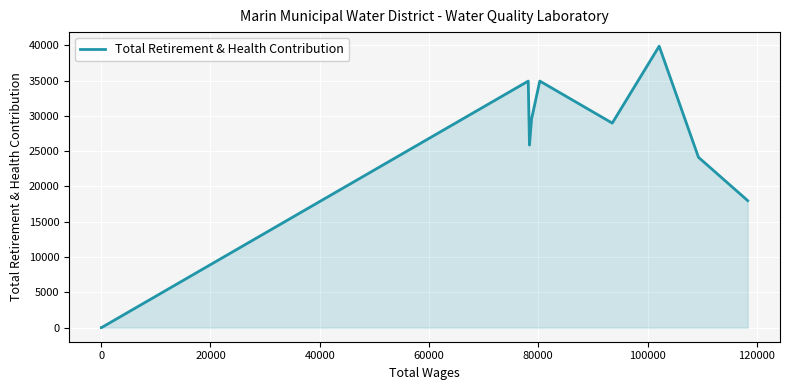

What is the greatest value displayed?

39875